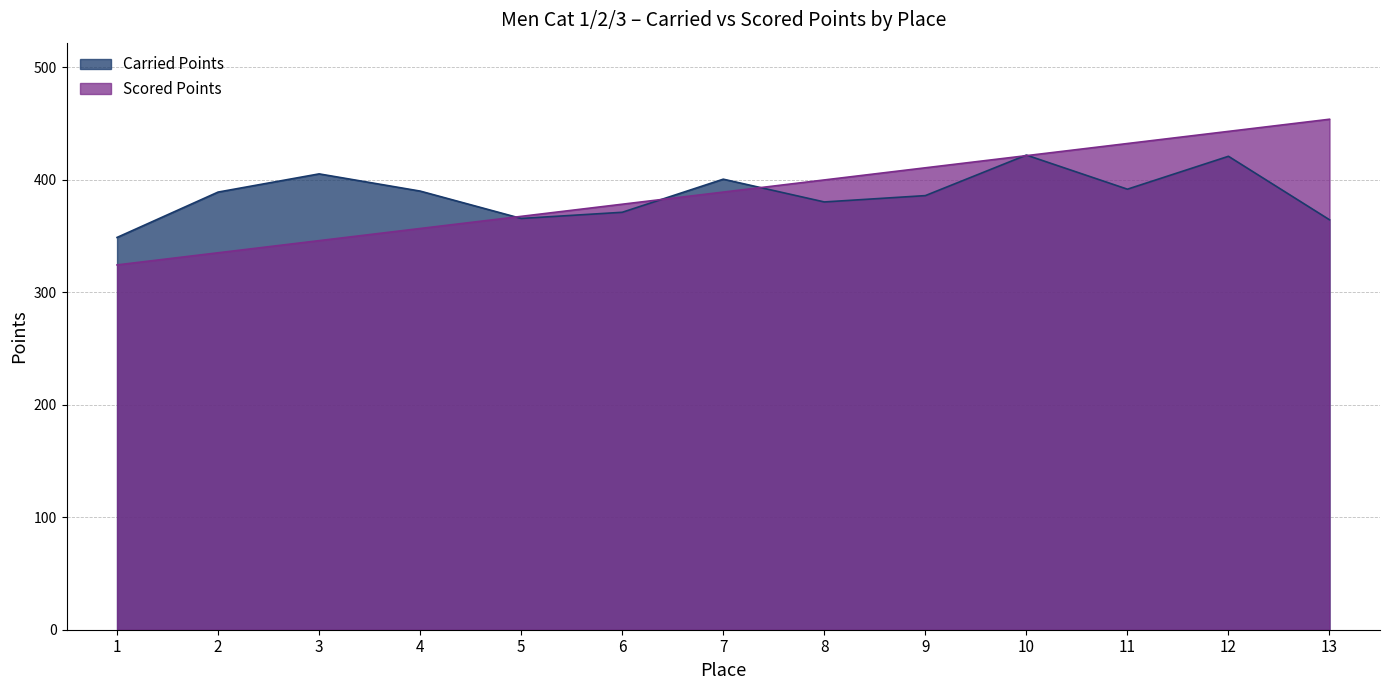

True or false: Carried Points has more than 2 interior local peaks.

True